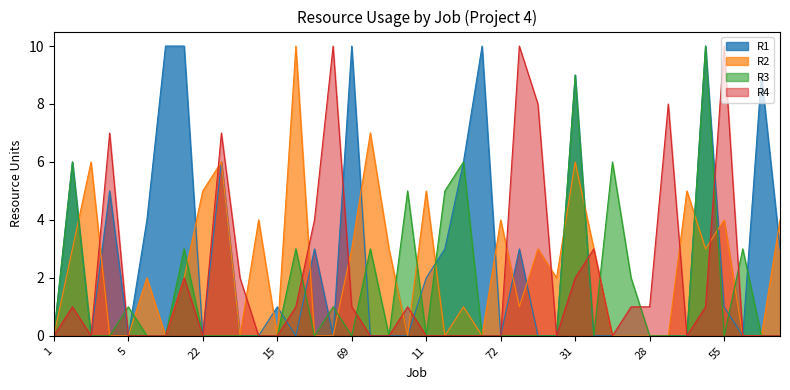

What are all the series names shown in the legend?

R1, R2, R3, R4